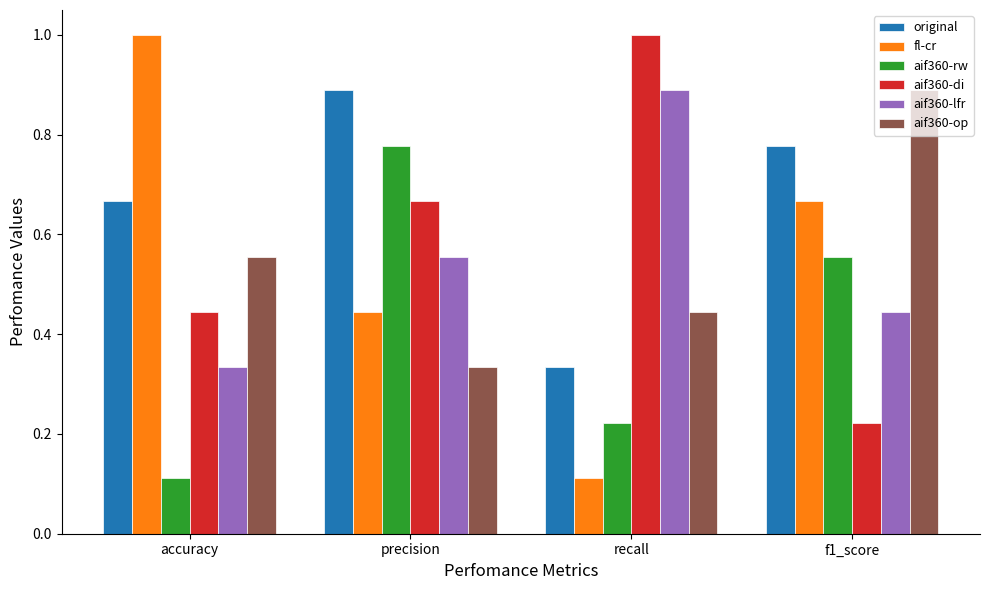

What is the sum of all aif360-di values?

2.3